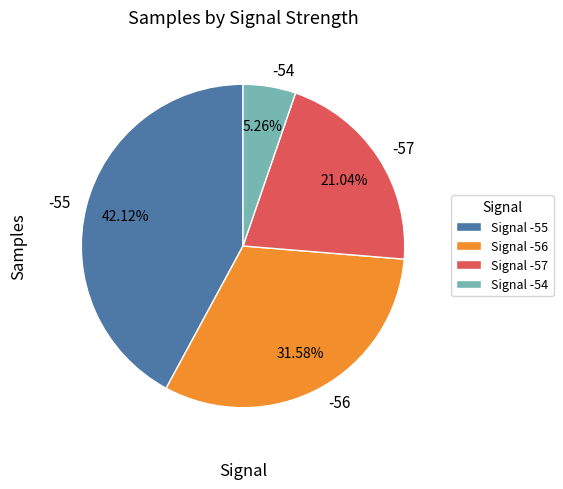

Between -56 and -57, which is larger?

-56